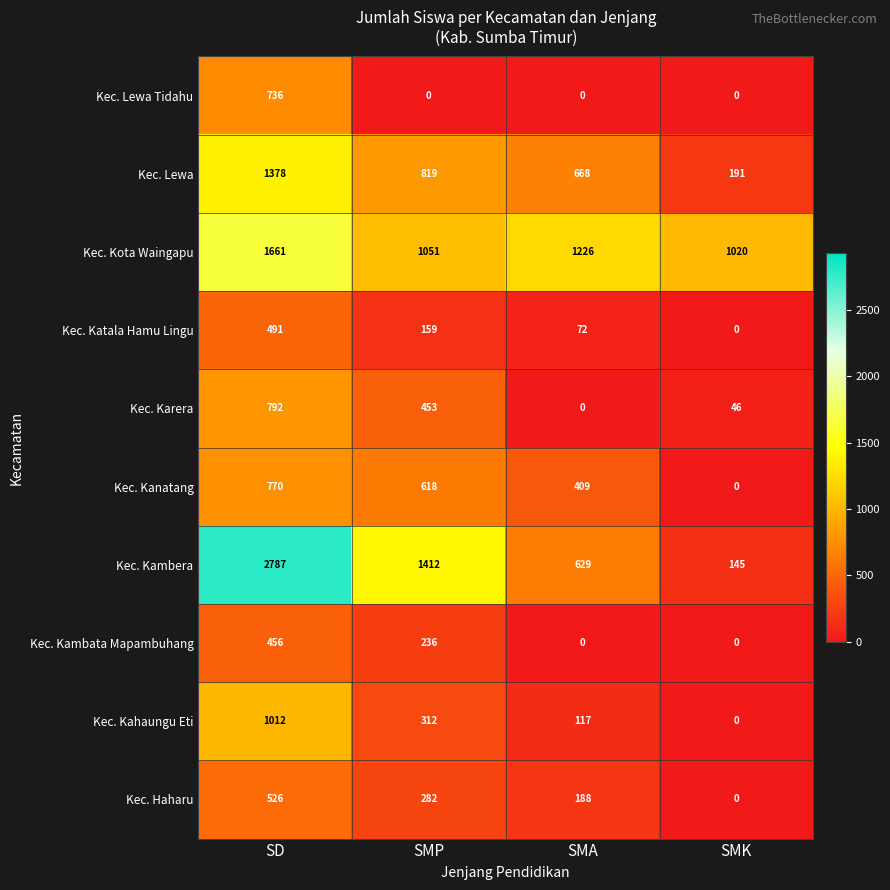

What is the spread (max minus min) of values at SMP?

1412